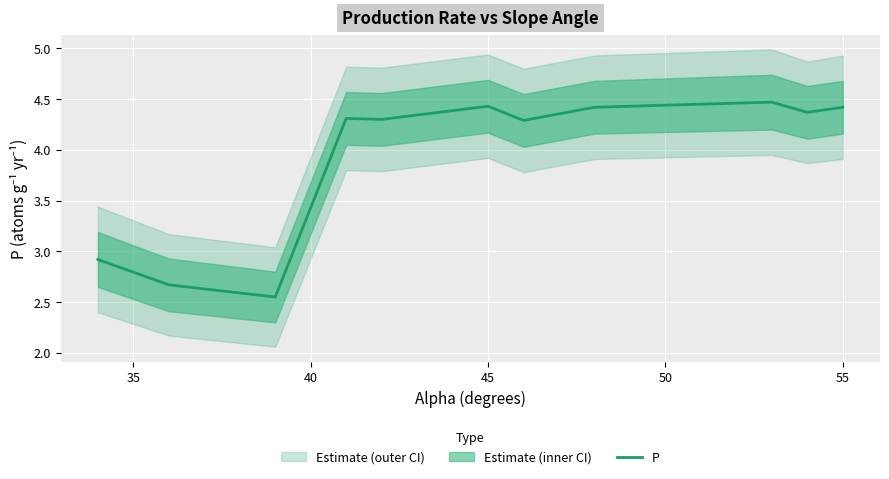

How many points are higher than both their immediate neighbors (excluding endpoints)?

3